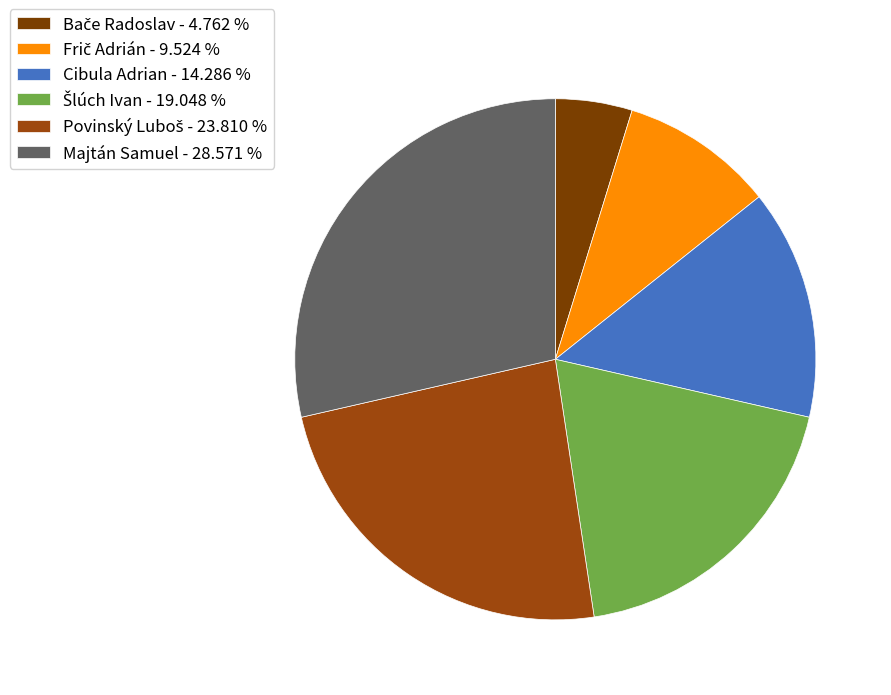

How many segments does this pie chart have?

6